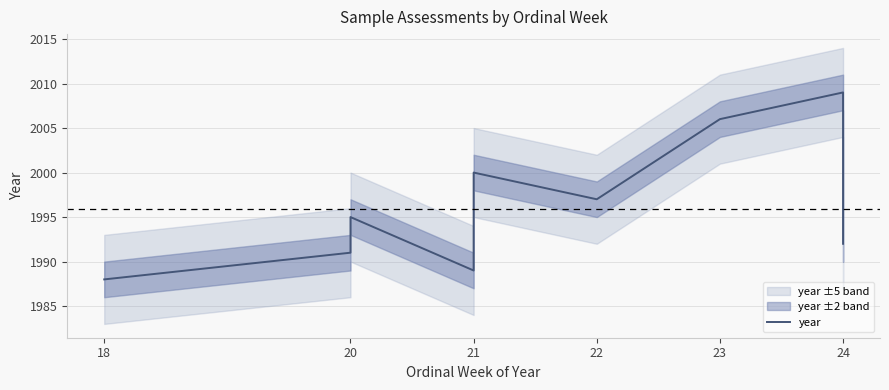

What is the average value?

1996